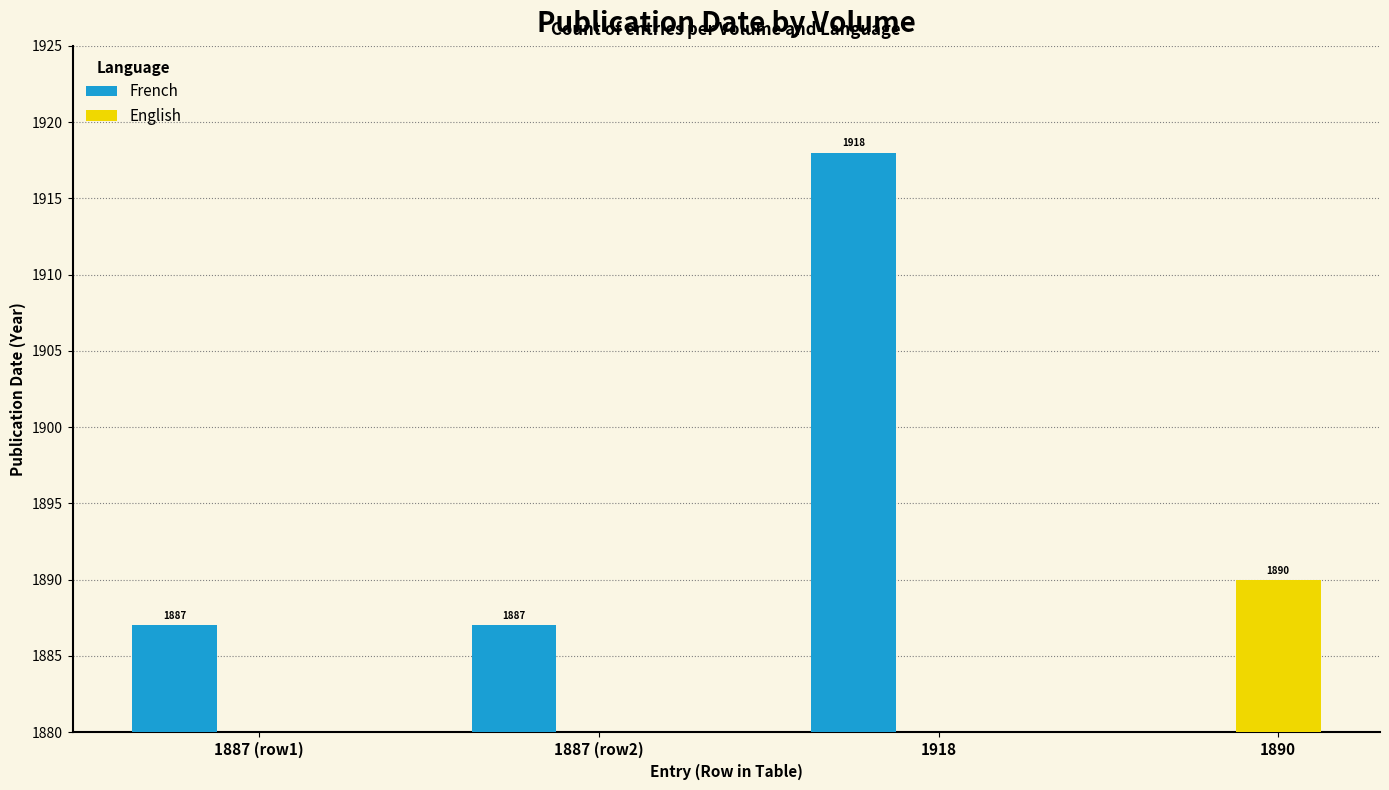

How many groups of bars are there?

4